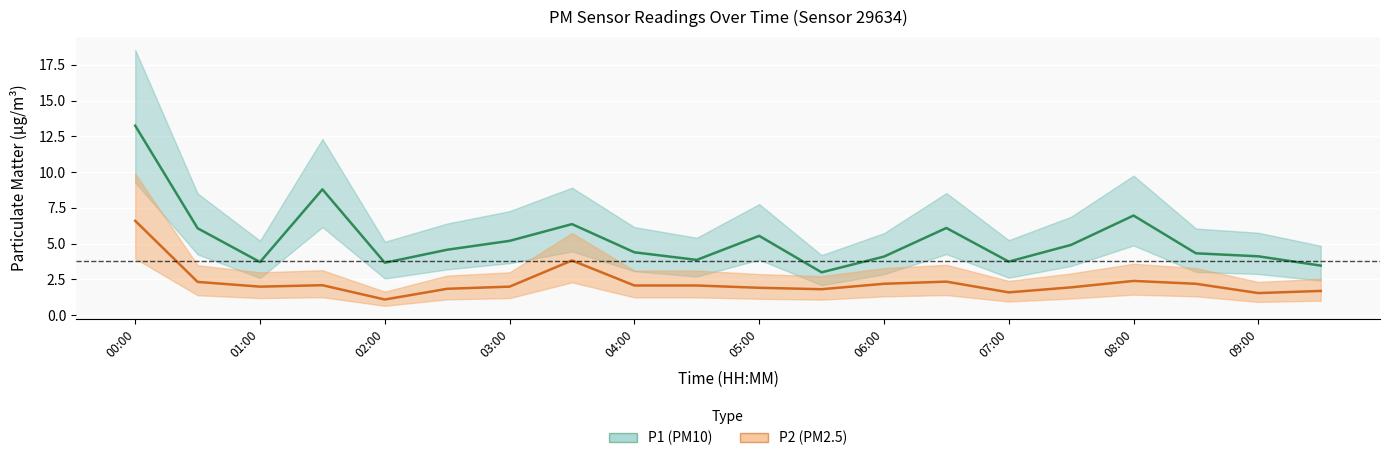

What is the highest value of the P1 series?

13.2